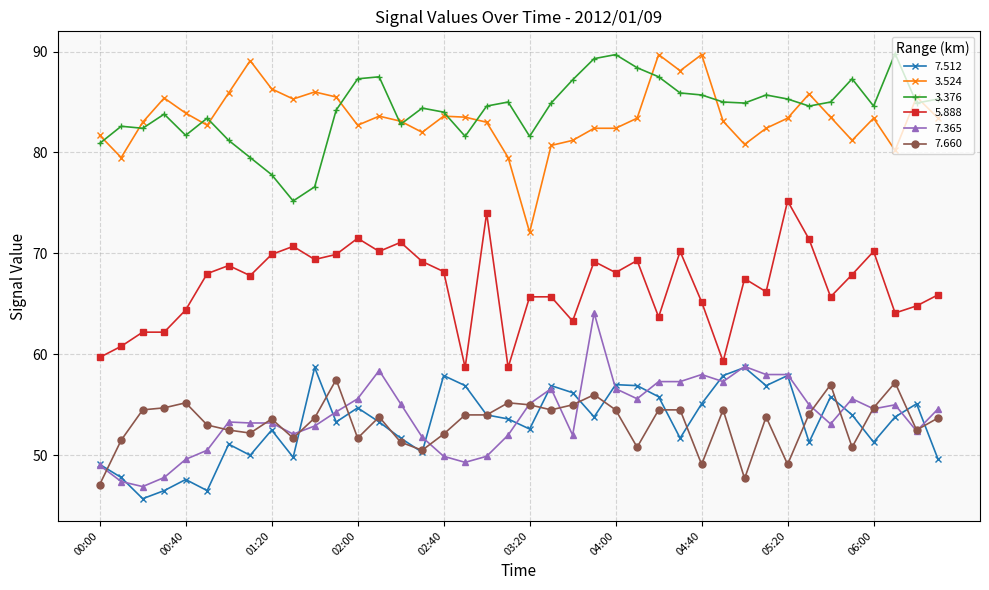

True or false: 7.365 has more than 1 points higher than both neighbors.

True